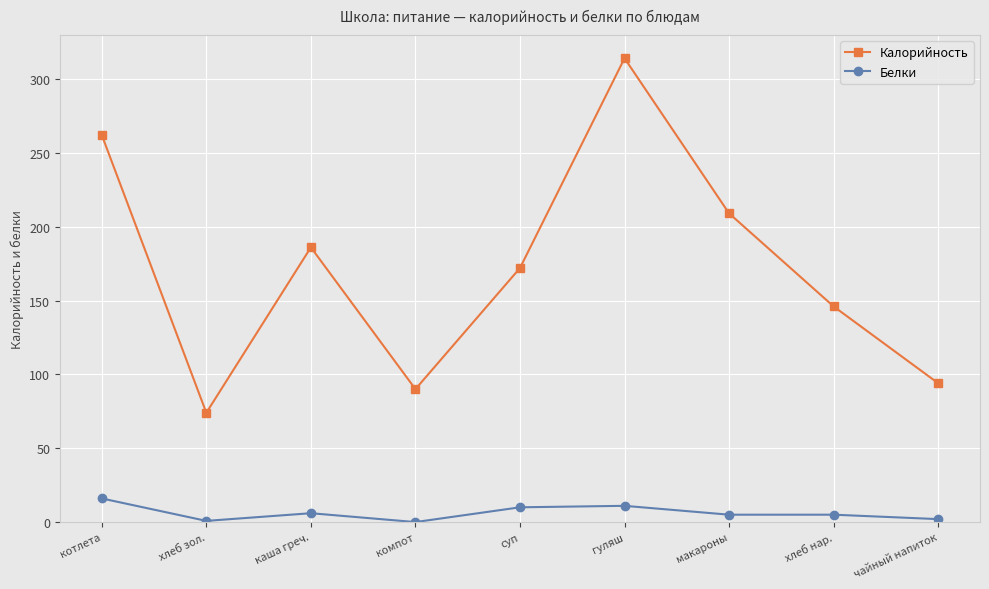

What is the highest value of the Белки series?

16.0